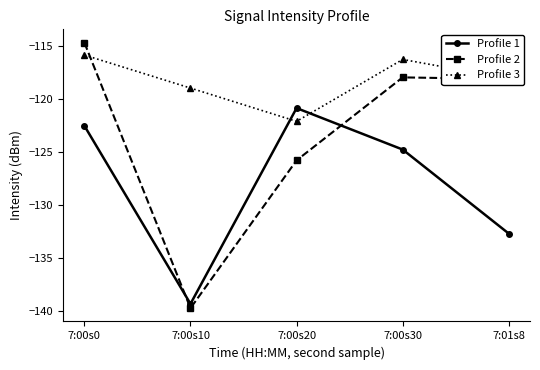

What is the approximate value of Profile 1 at 7:00s10?

-139.3